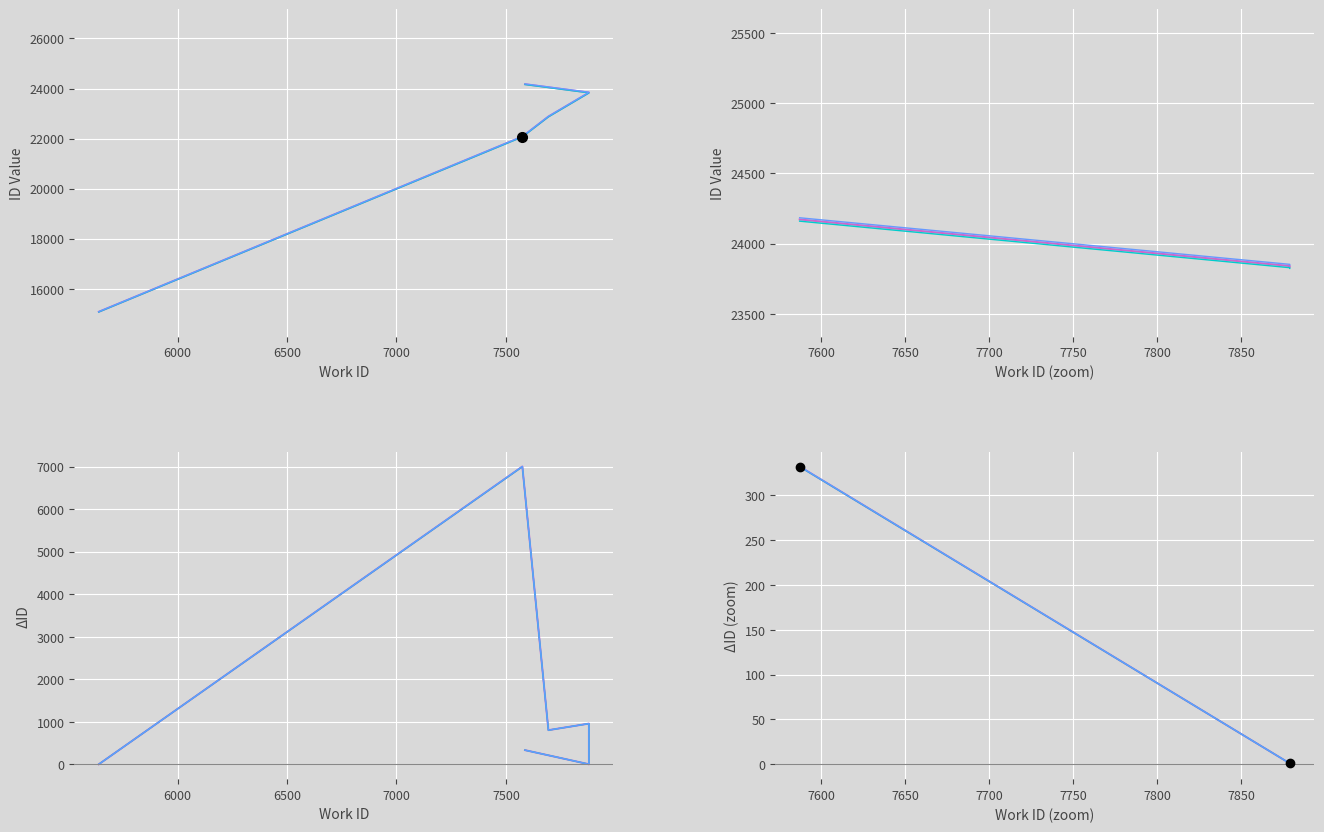

How many values in the dID (variant 1) series are below 3?

2